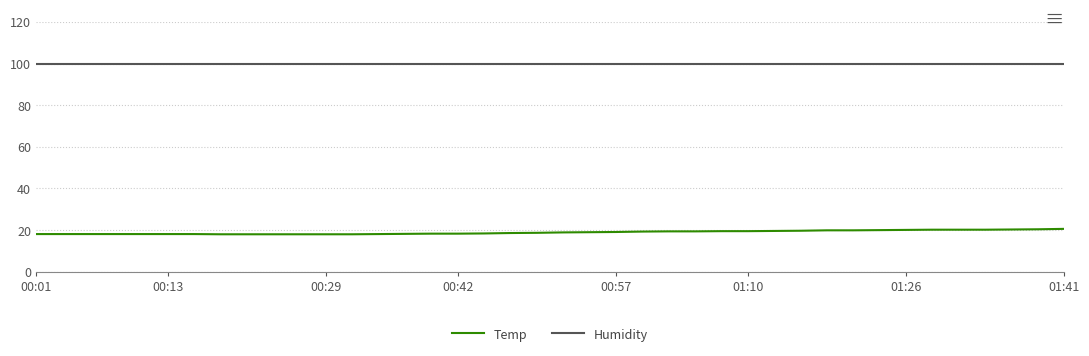

True or false: Temp and Humidity intersect in this chart.

False